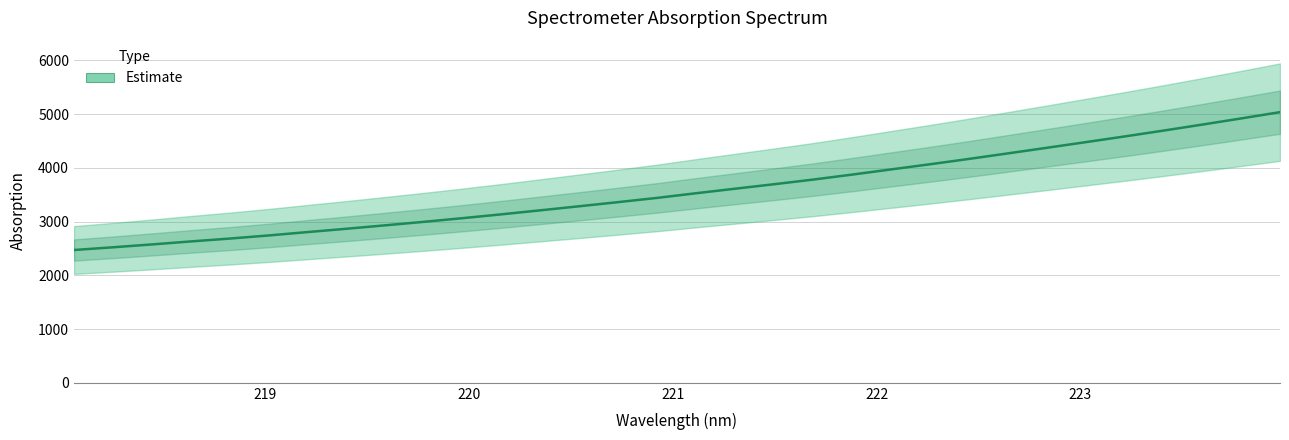

What is the change in value from 223.2172 to 223.408?

+108.9